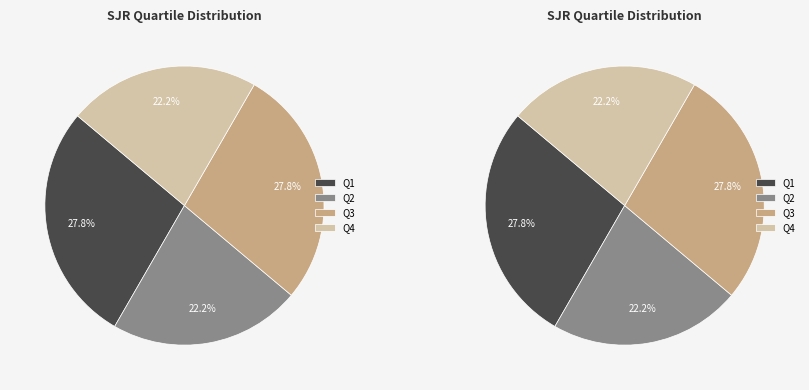

Combined, do Q3 and Q4 account for over 50%?

No